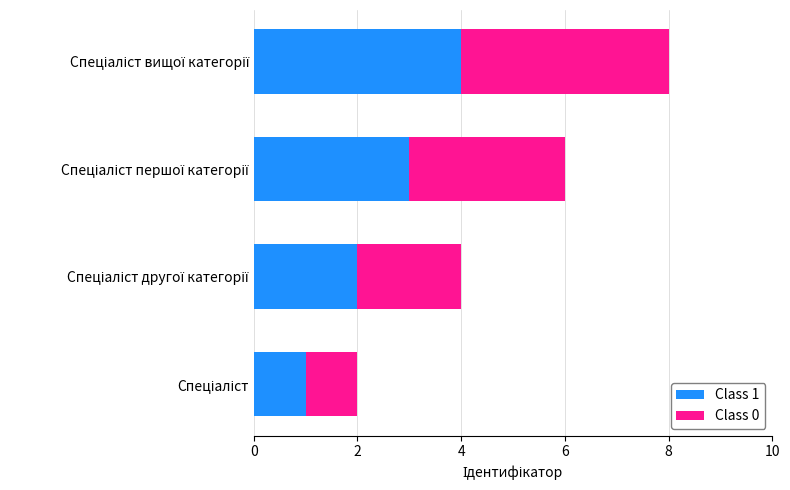

What is the sum of all Class 0 values?

10